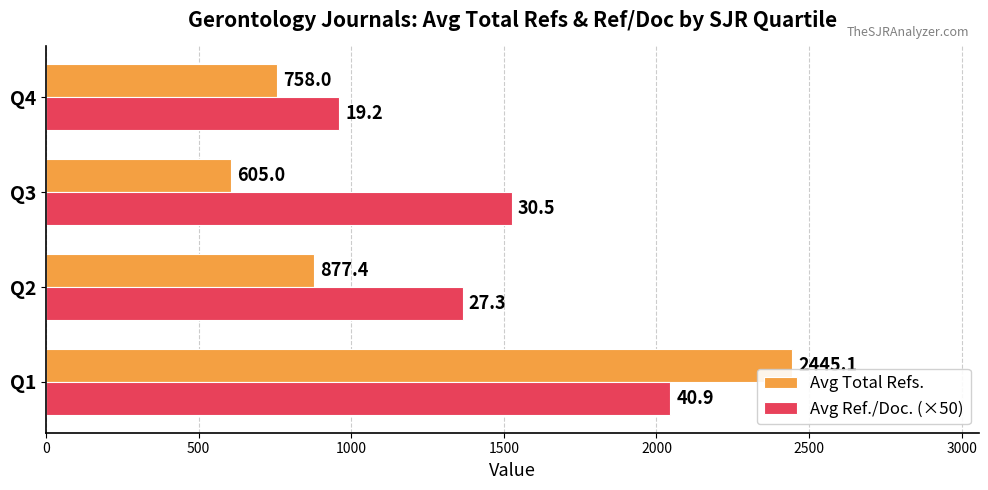

At which label is Avg Ref./Doc. (×50) closest to 1502?

Q3